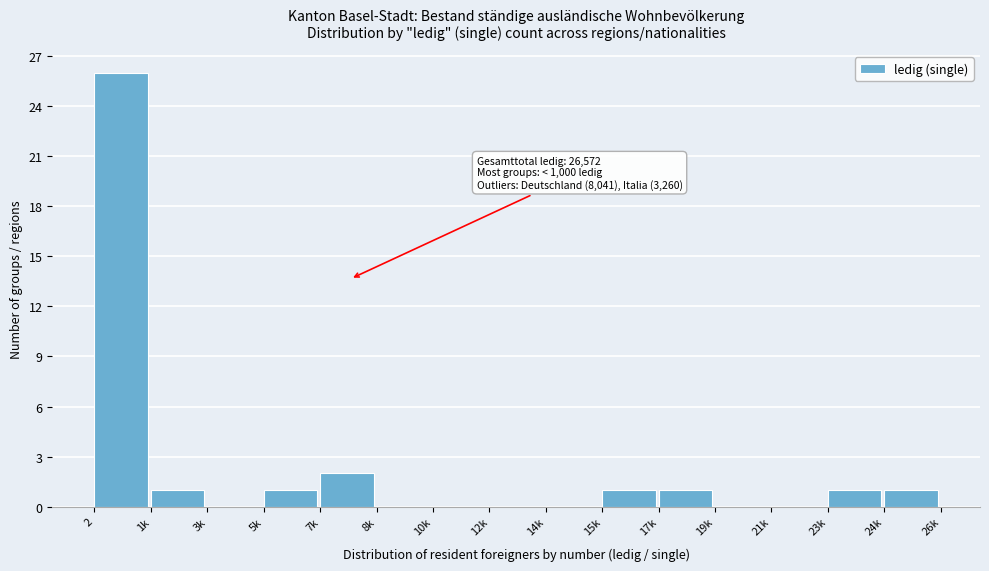

Reading left to right, transcribe all the data shown in this chart.

2=26	1k=1	3k=0	5k=1	7k=2	8k=0	10k=0	12k=0	14k=0	15k=1	17k=1	19k=0	21k=0	23k=1	24k=1